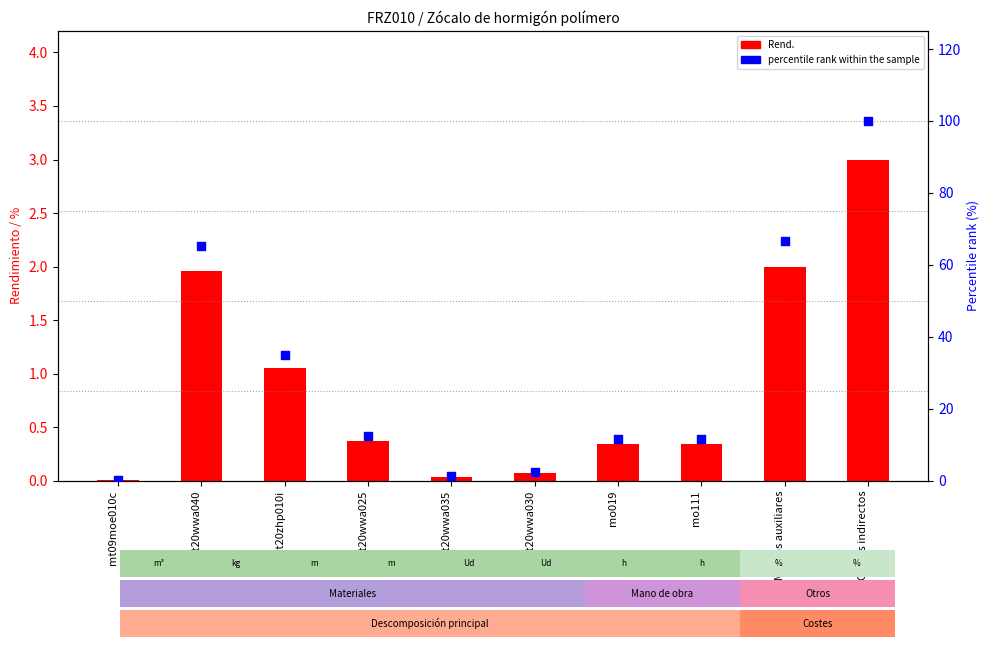

Which series contains the lowest Y value?

Rend.